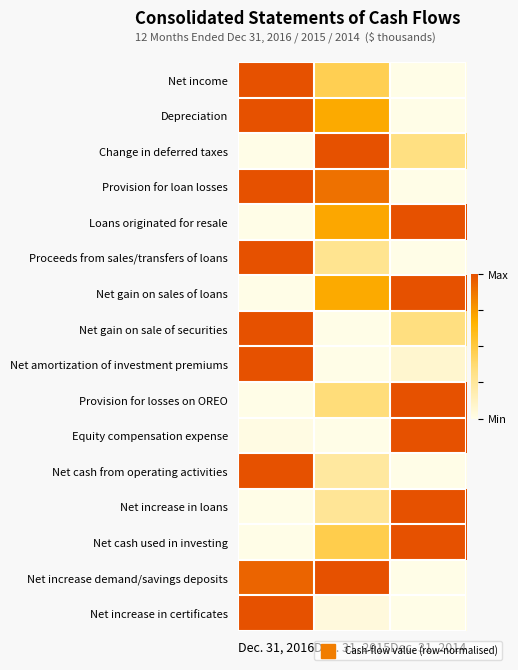

Rank the series by their maximum value, from lowest to highest.

Net income, Depreciation, Change in deferred taxes, Provision for loan losses, Loans originated for resale, Proceeds from sales/transfers of loans, Net gain on sales of loans, Net gain on sale of securities, Net amortization of investment premiums, Provision for losses on OREO, Equity compensation expense, Net cash from operating activities, Net increase in loans, Net cash used in investing, Net increase demand/savings deposits, Net increase in certificates